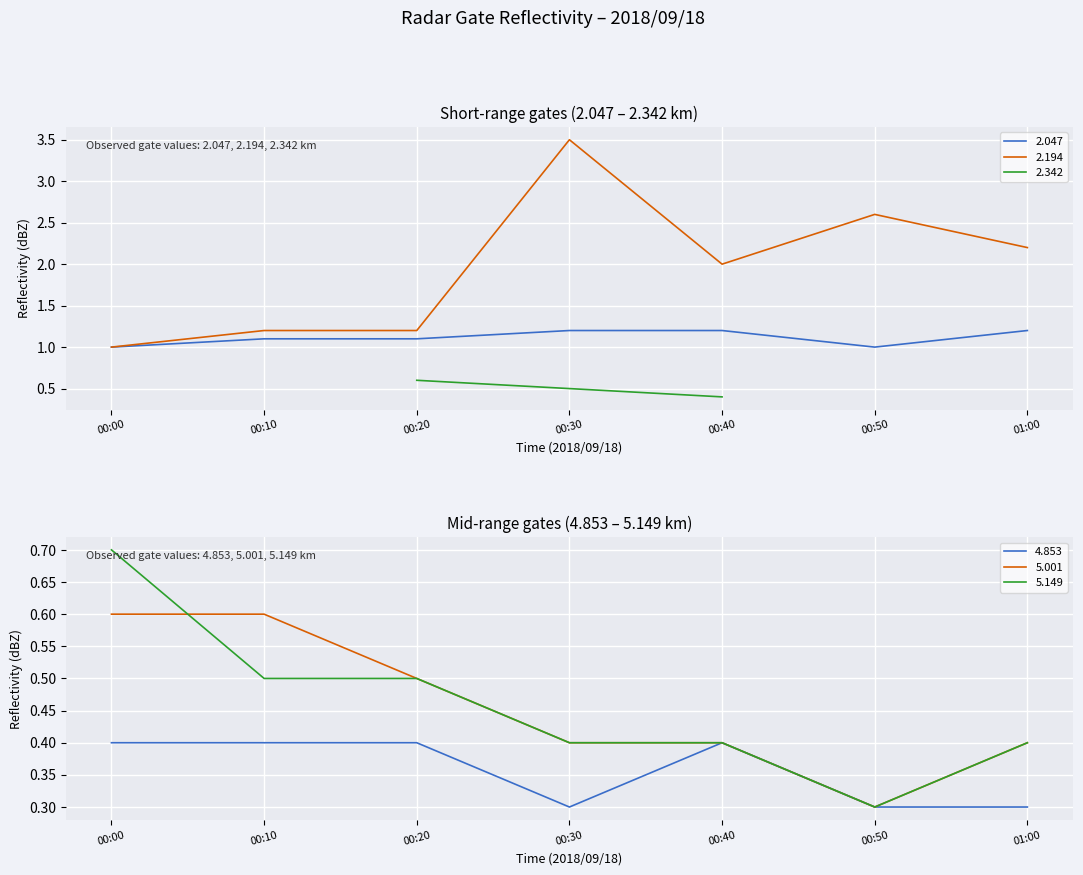

What is the value of the 5.149 point at the 5th from the left?

0.4